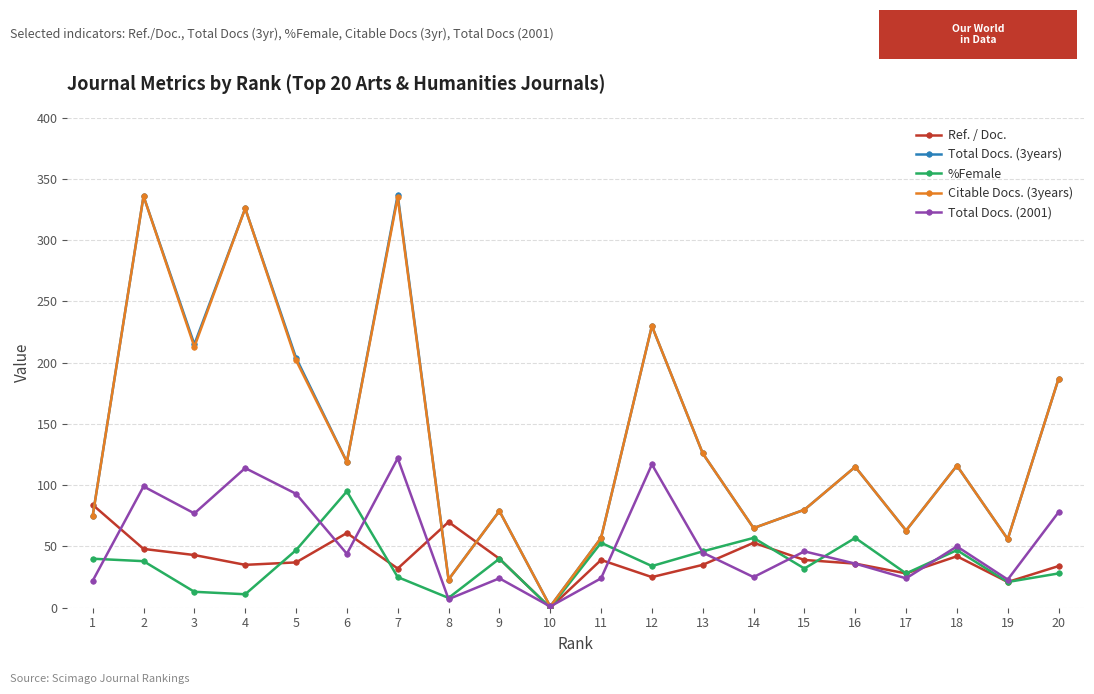

What is the maximum value shown in the chart?

337